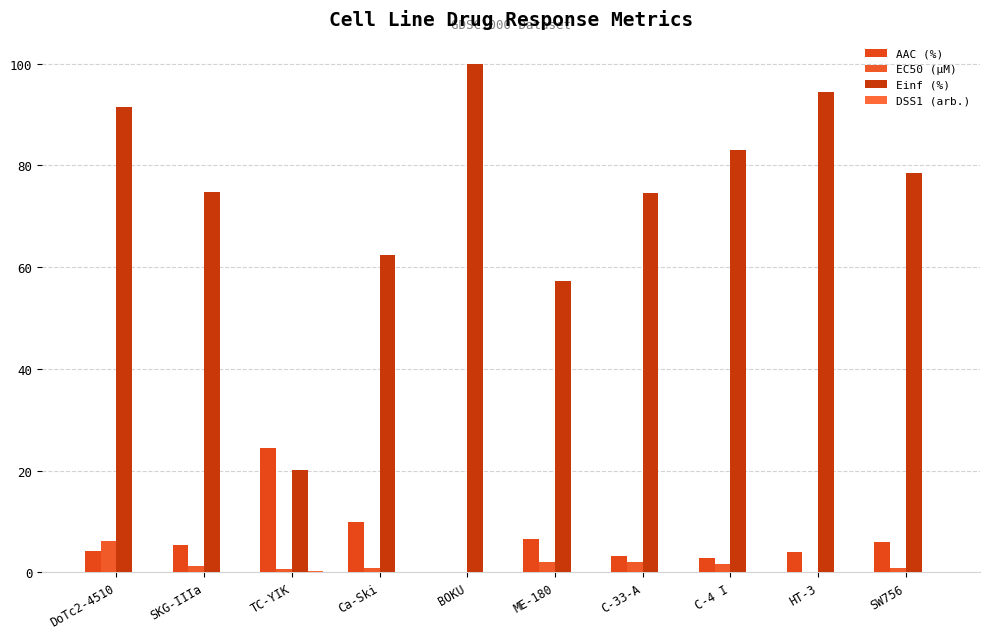

Are the bars grouped side by side (vs. stacked)?

Yes